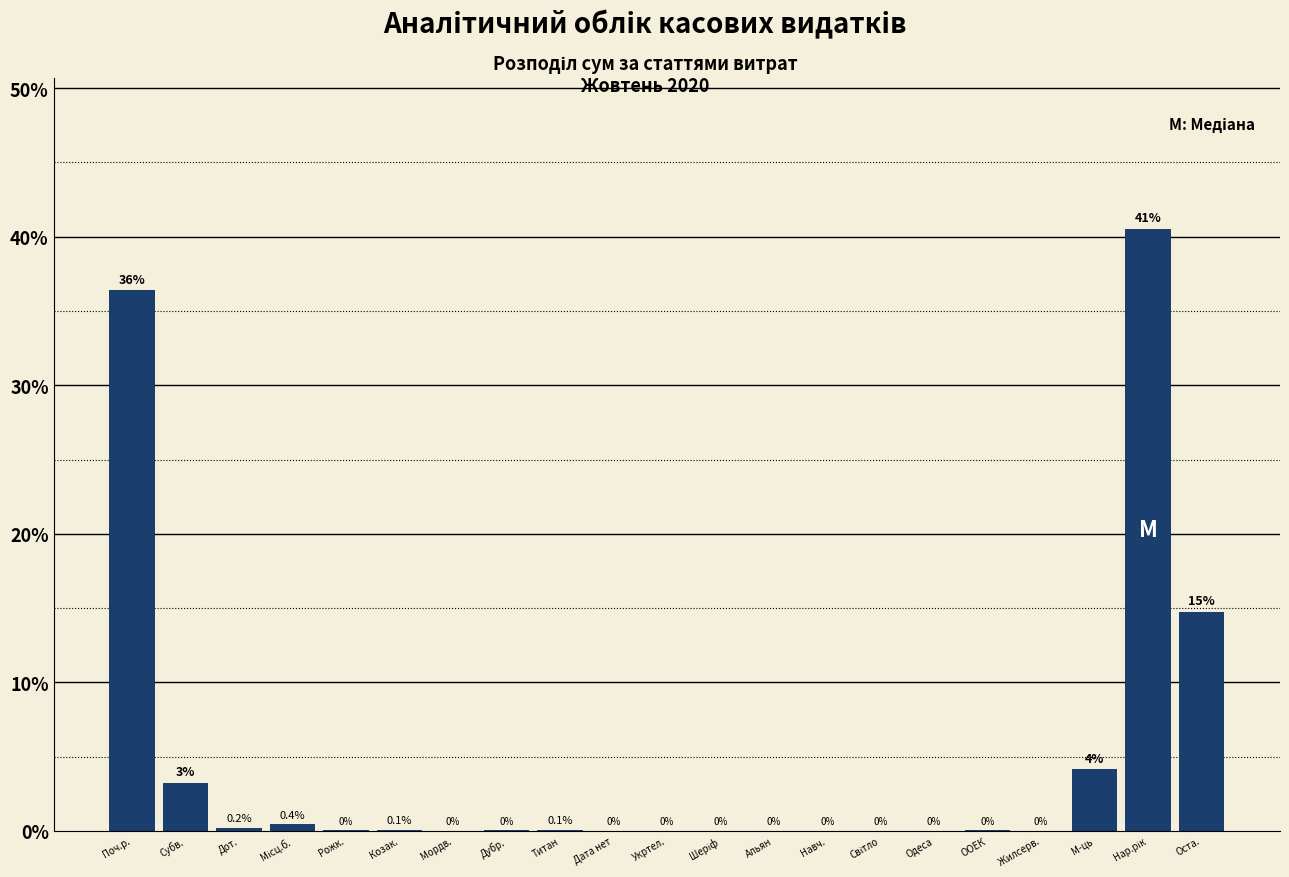

True or false: the data shows 0.0 at Дата нет.

True